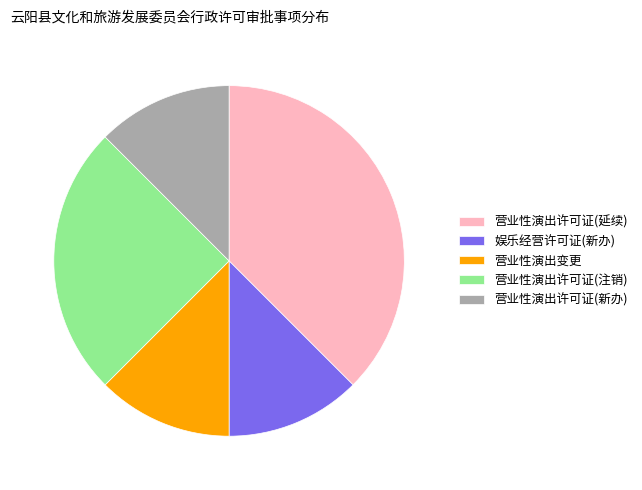

Does 娱乐经营许可证(新办) account for over 50% of the chart?

No